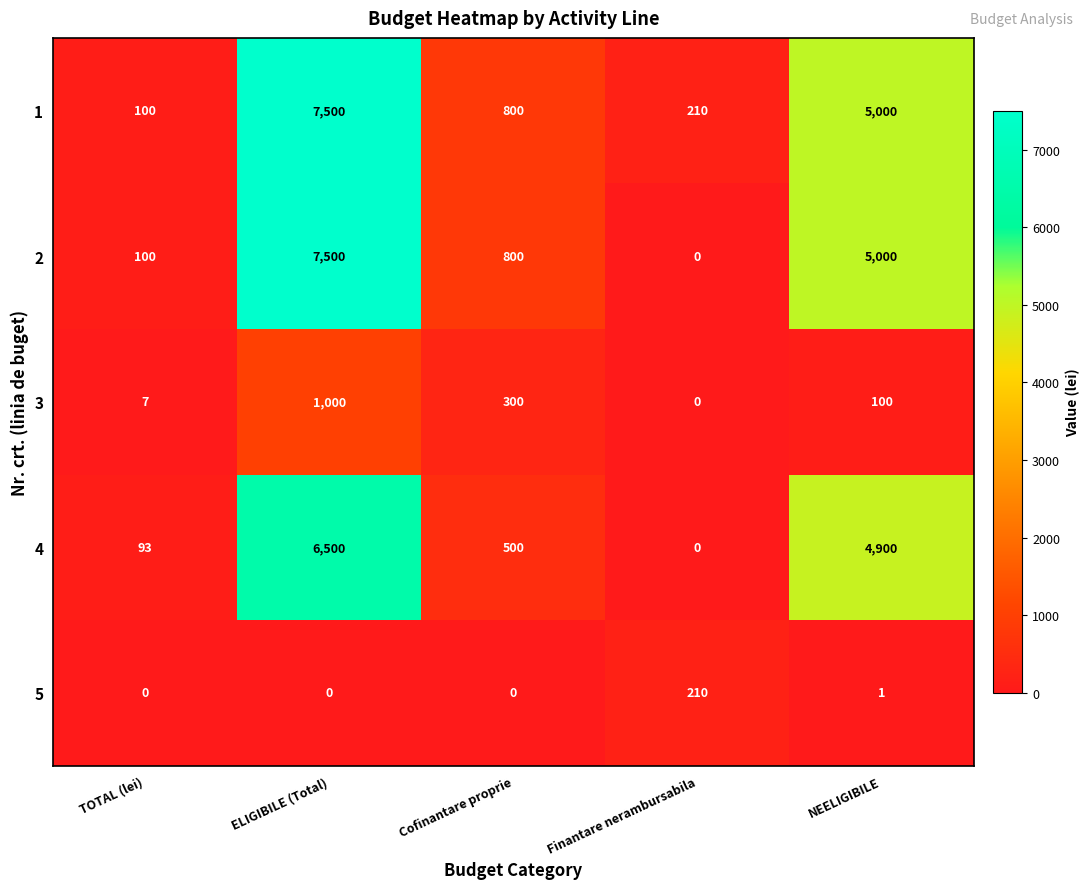

What is the difference between the maximum and minimum values in the 1 series?

7400